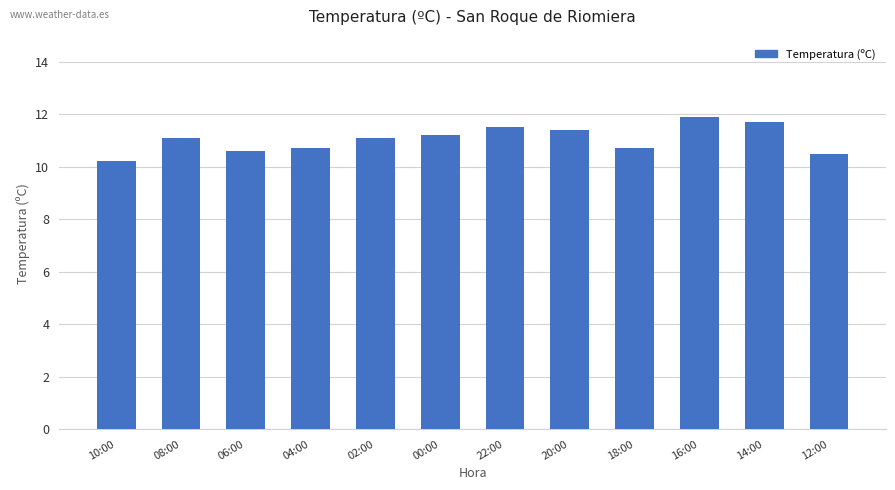

What is the ratio of the value at 08:00 to the value at 12:00?

1.1